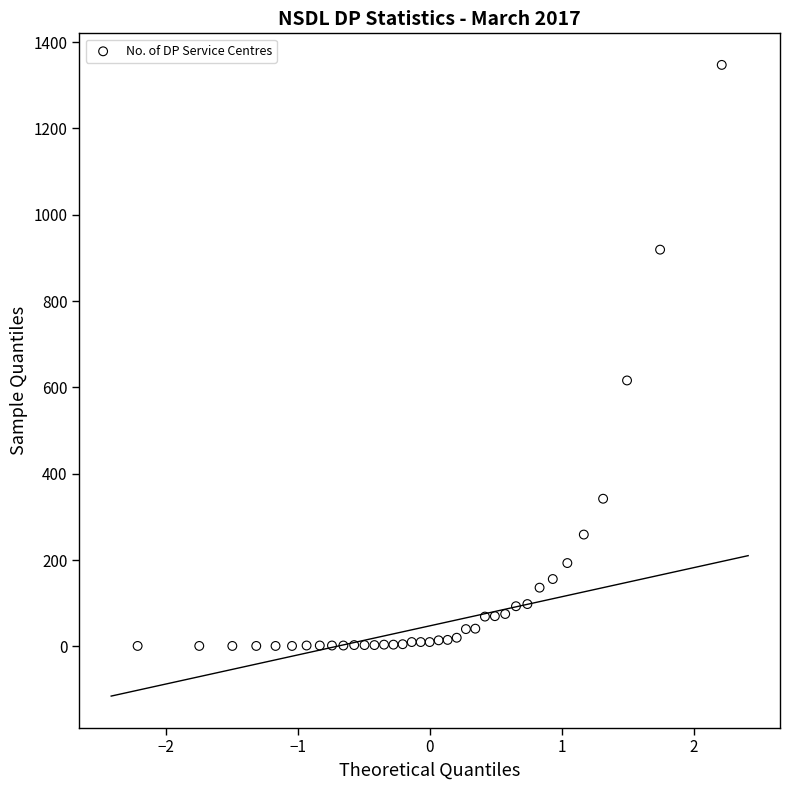

What Y value in the scatter plot is closest to 674?

616